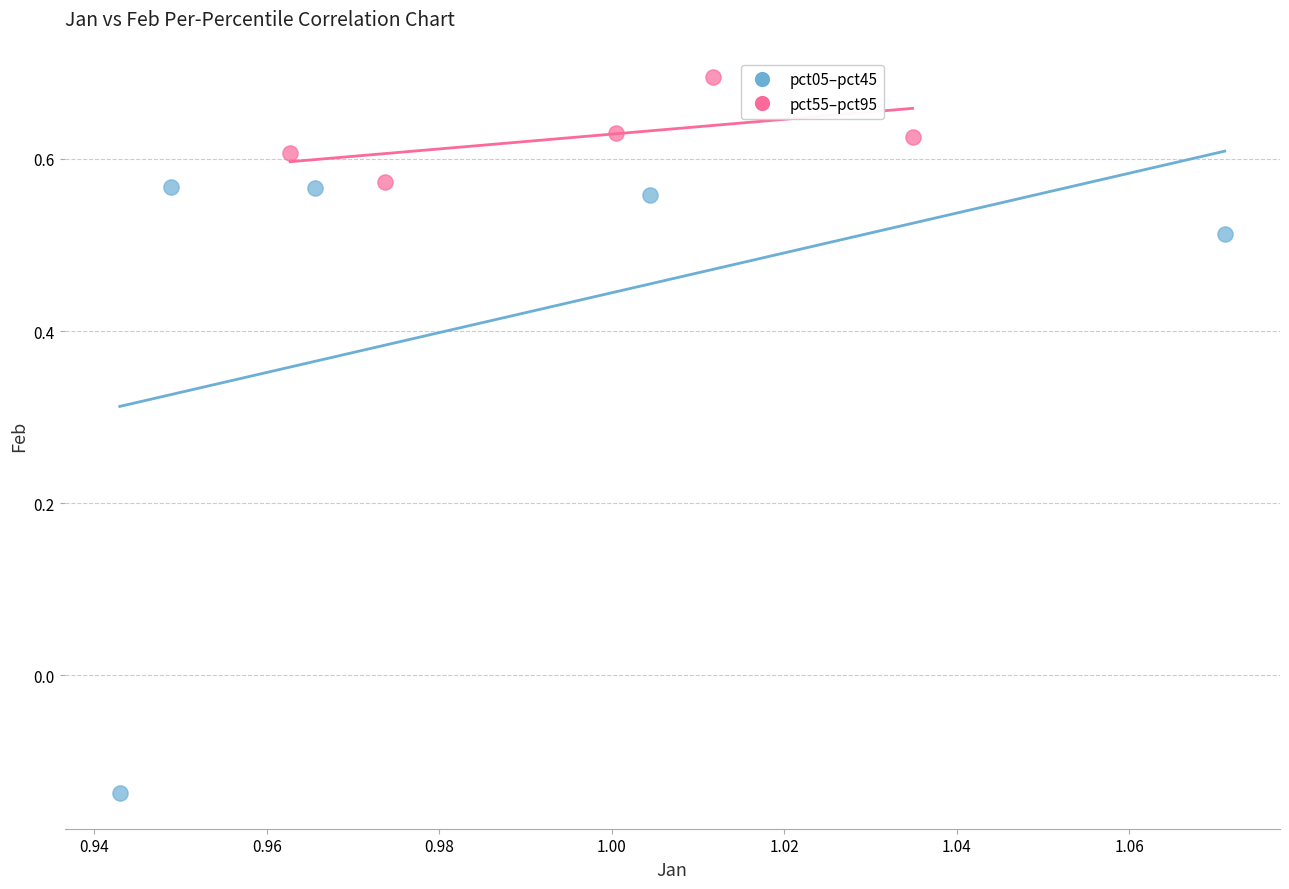

What are all the series names shown in the legend?

pct05–pct45, pct55–pct95